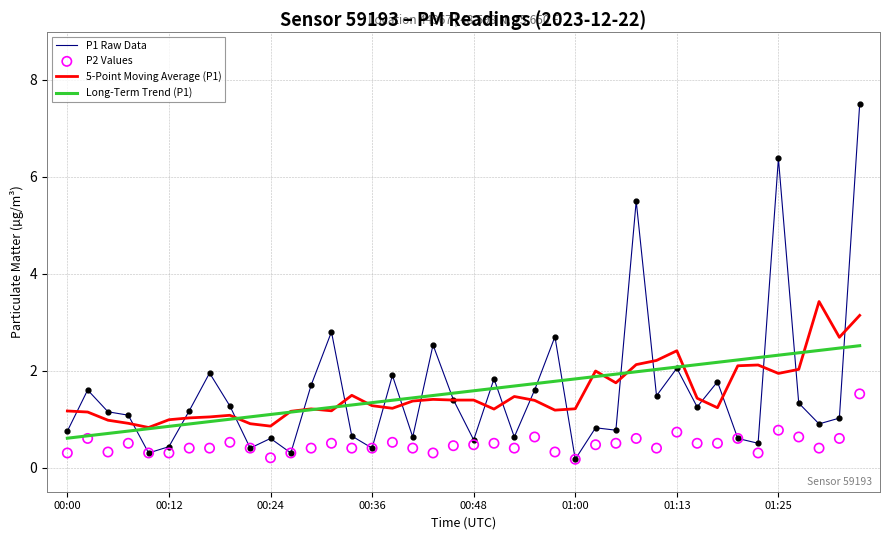

Which series reaches the maximum Y coordinate?

P1 Raw Data